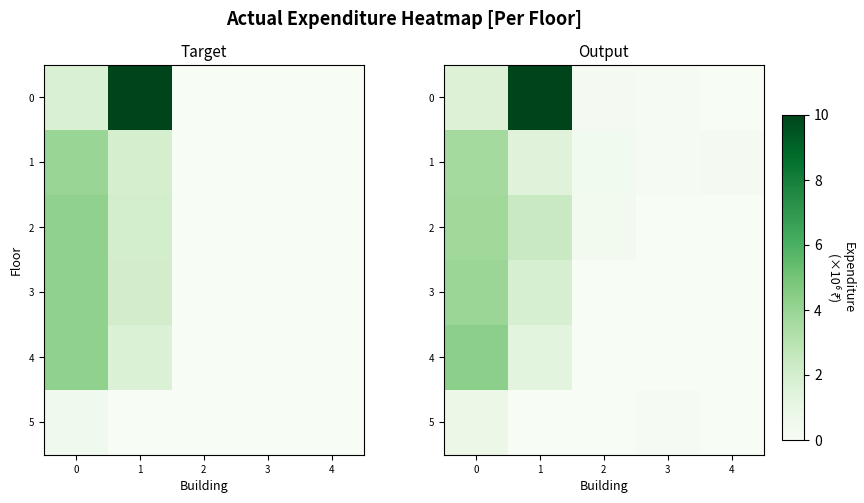

The value of 4 at 1 is 1.3. True or false?

True